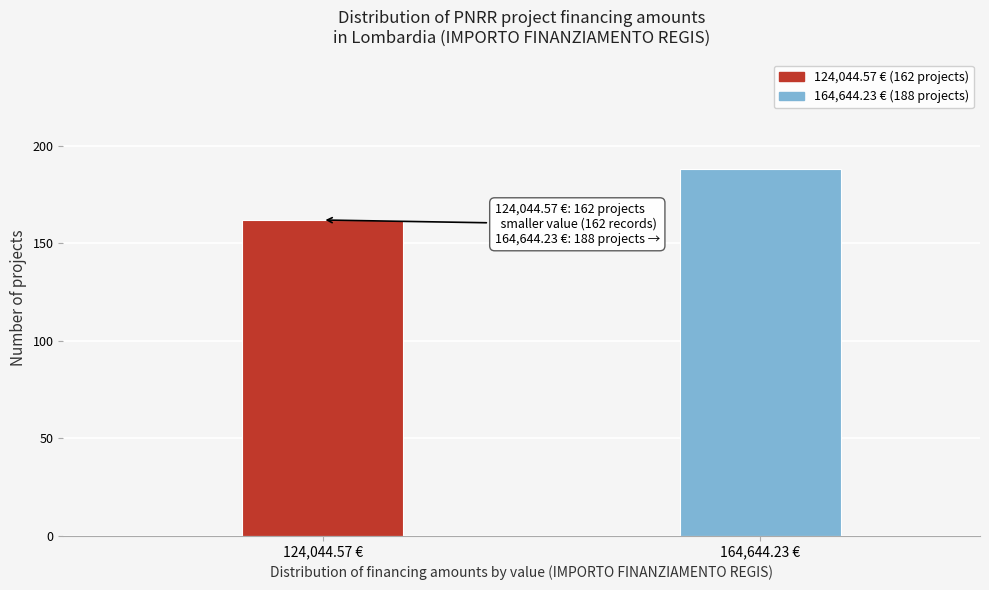

Reading right to left, extract all data points from this chart.

188	162